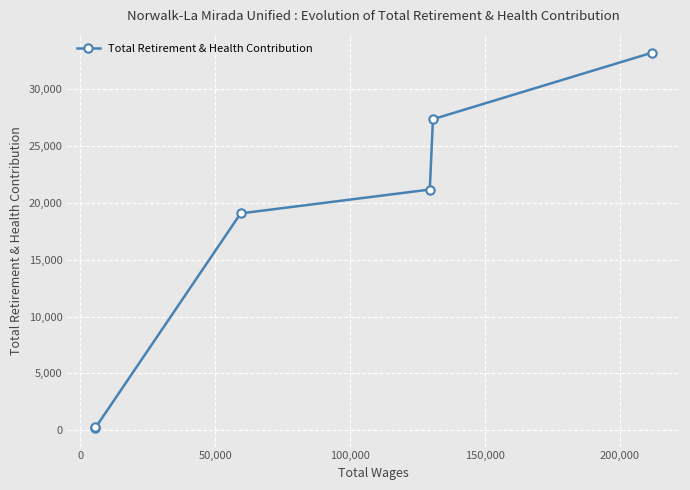

What is the value of the 4th point from the left?

21160.6